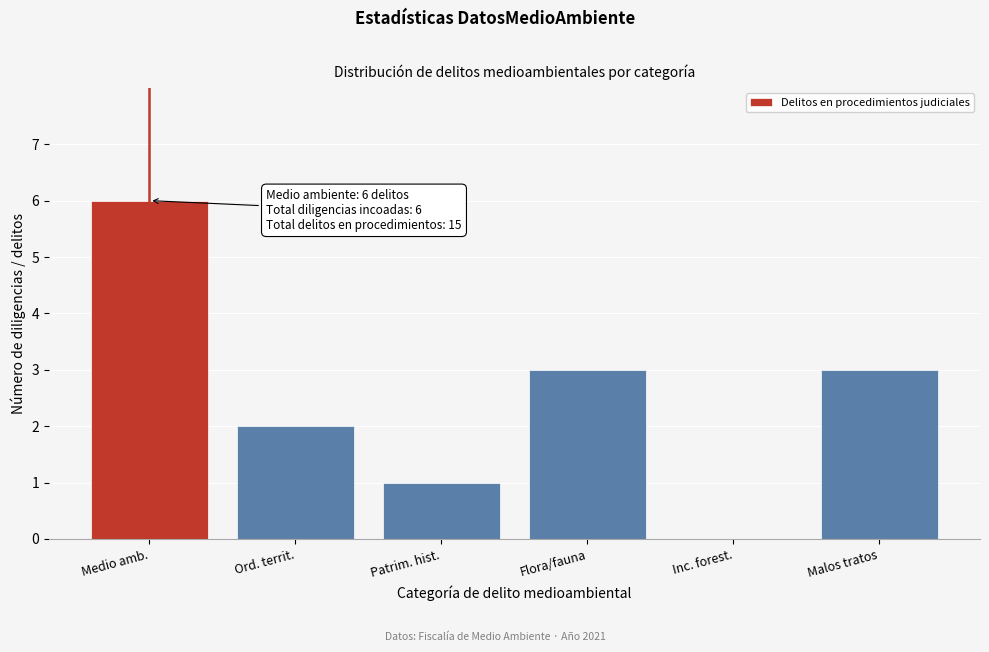

Reading right to left, list all the values displayed in this chart.

Malos tratos=3	Inc. forest.=0	Flora/fauna=3	Patrim. hist.=1	Ord. territ.=2	Medio amb.=6